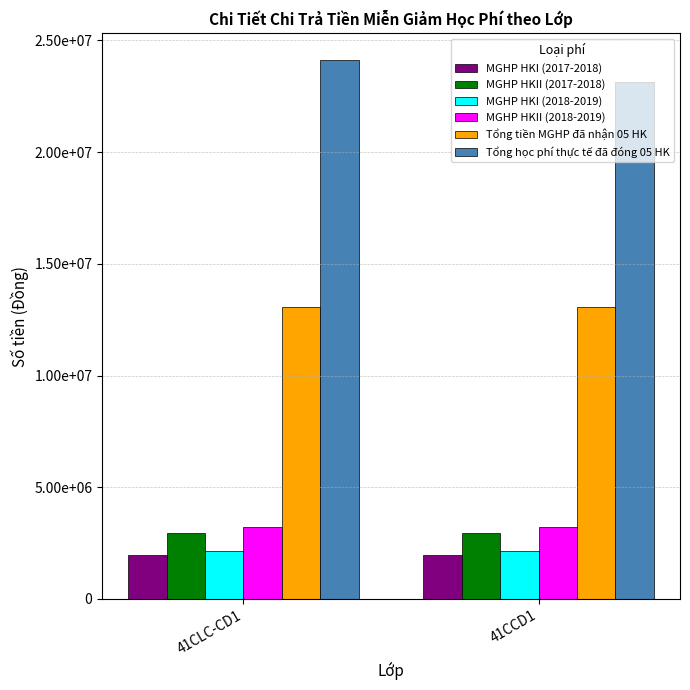

Reading left to right, what are all the values shown in this chart?

MGHP HKI (2017-2018): 1960000	1960000
MGHP HKII (2017-2018): 2940000	2940000
MGHP HKI (2018-2019): 2156000	2156000
MGHP HKII (2018-2019): 3234000	3234000
Tổng tiền MGHP đã nhận 05 HK: 13045200	13045200
Tổng học phí thực tế đã đóng 05 HK: 24108000	23124000